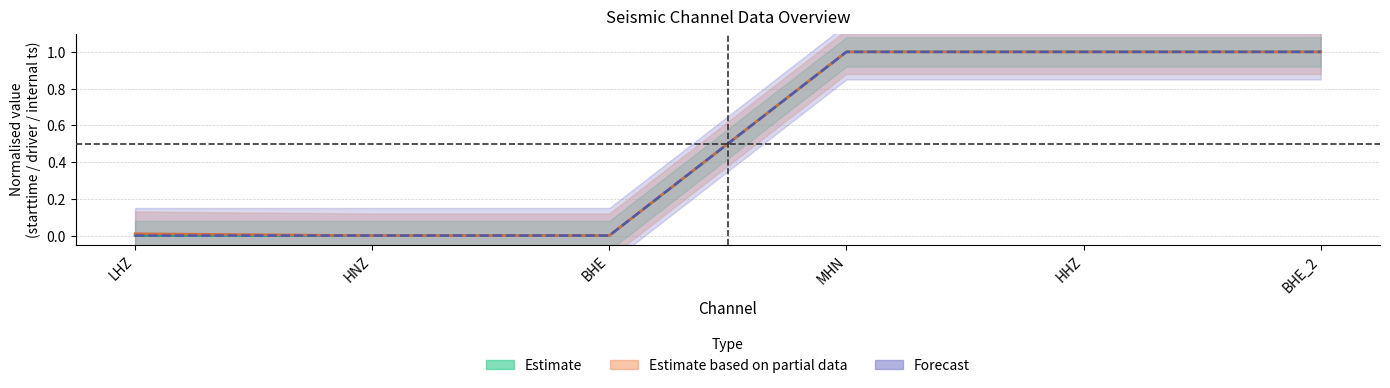

What is the sum of the driver_timestamp values at HHZ and BHE_2?

2.0